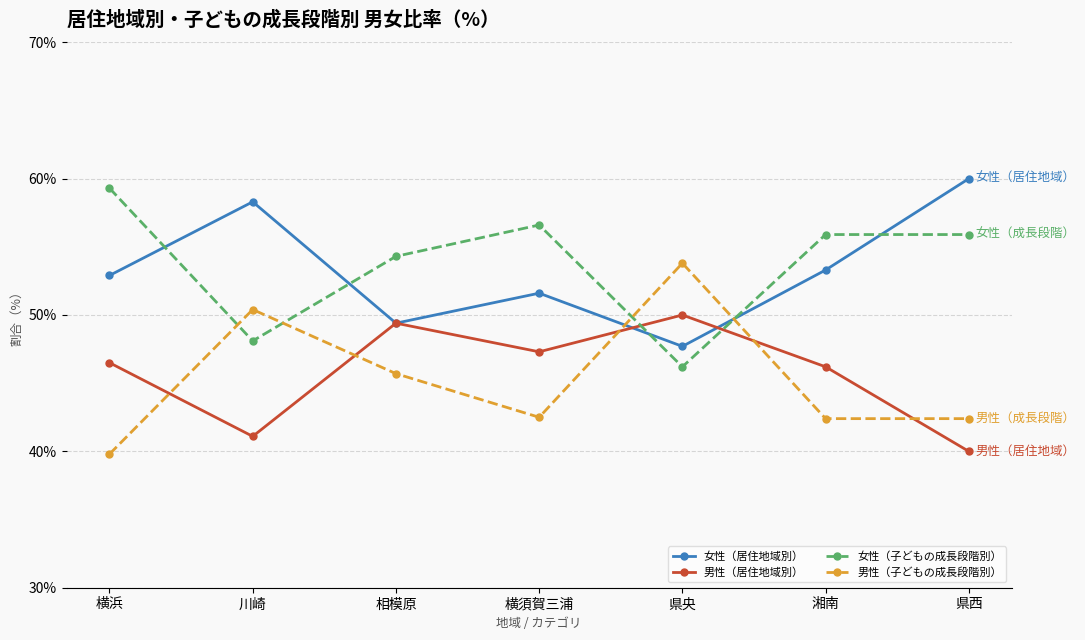

Does the chart display data point markers on the line(s)?

Yes